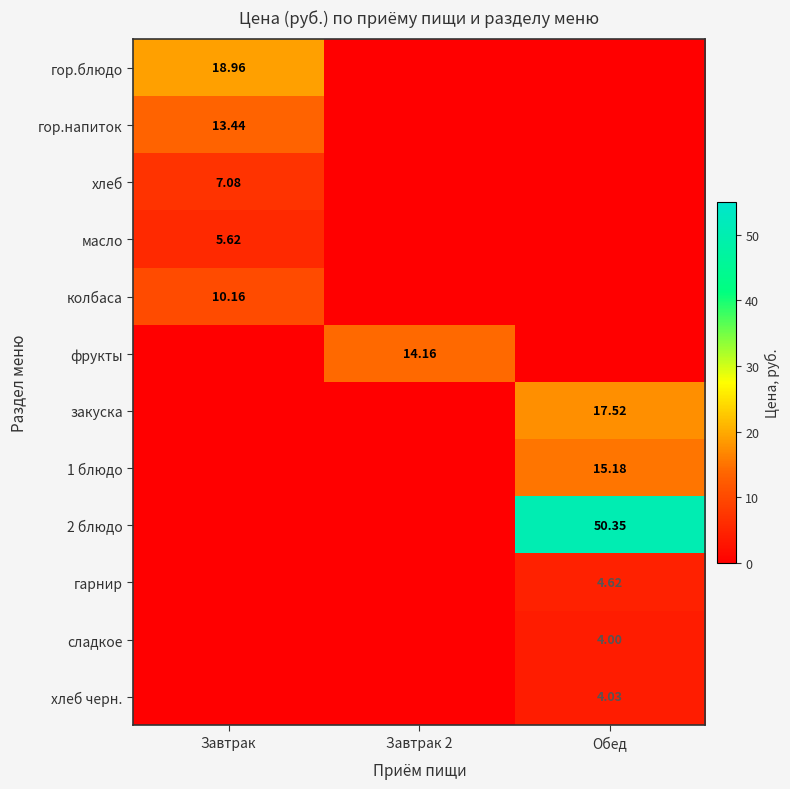

Rank the series at Обед from lowest to highest value.

гор.блюдо, гор.напиток, хлеб, масло, колбаса, фрукты, сладкое, хлеб черн., гарнир, 1 блюдо, закуска, 2 блюдо